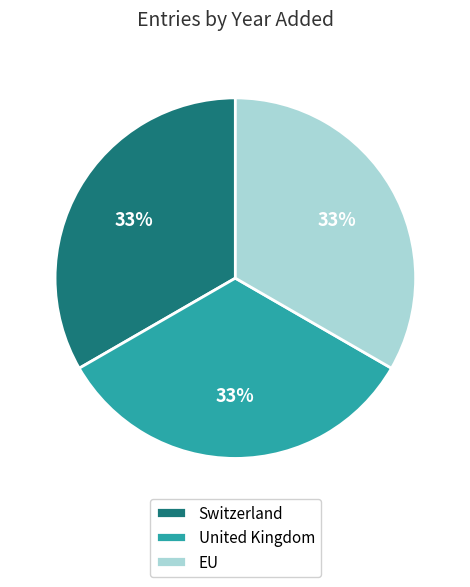

How many segments does this pie chart have?

3